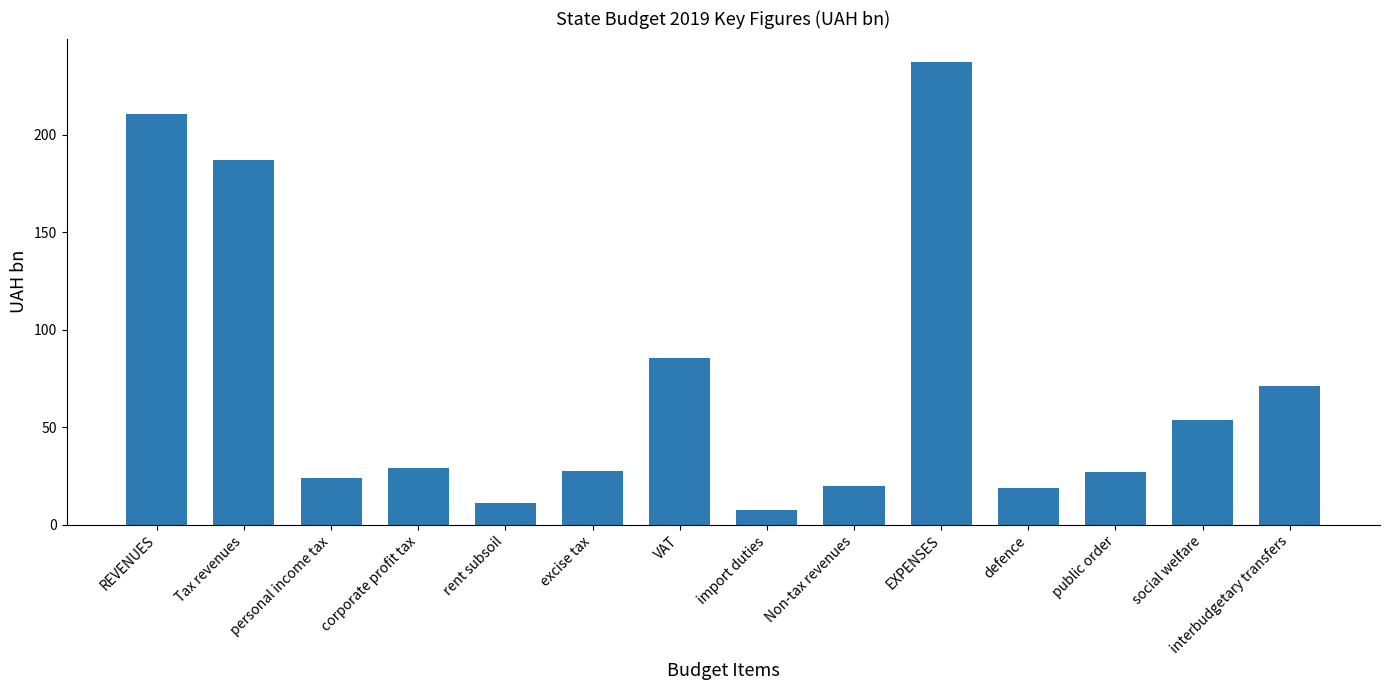

How many series are shown in this chart?

1